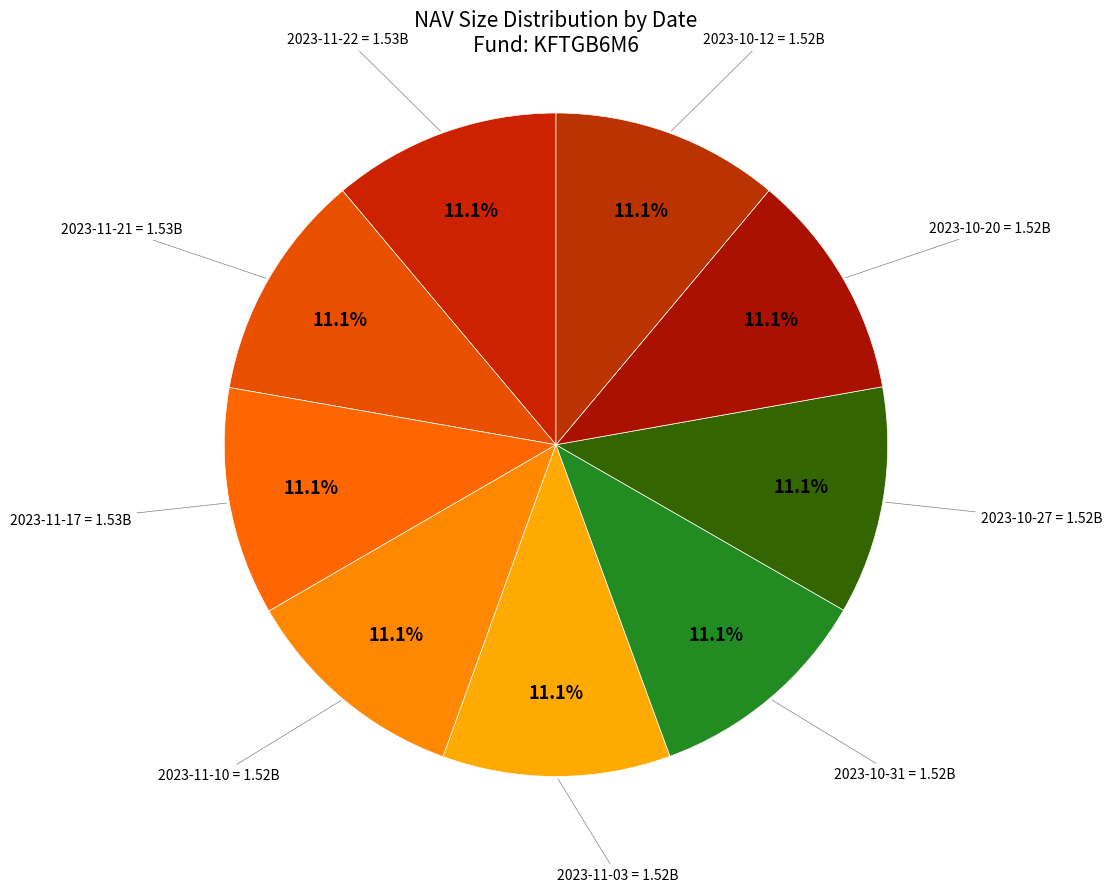

Combined, do 2023-11-17 and 2023-10-20 account for over 50%?

No